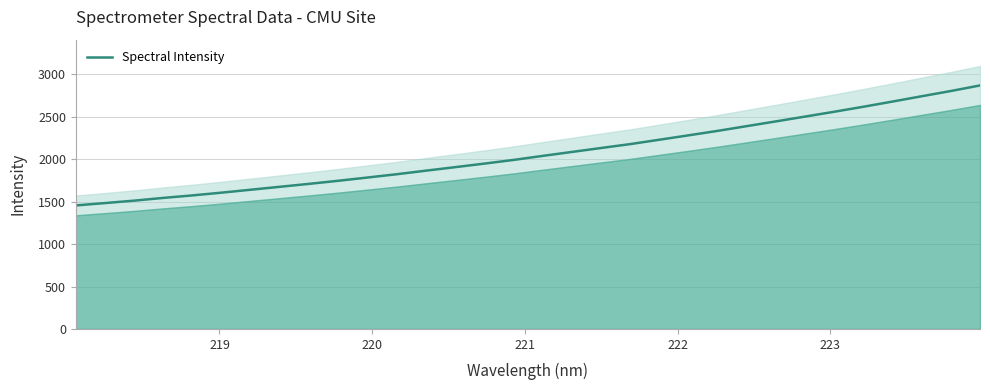

What is the maximum value shown in the chart?

2870.9